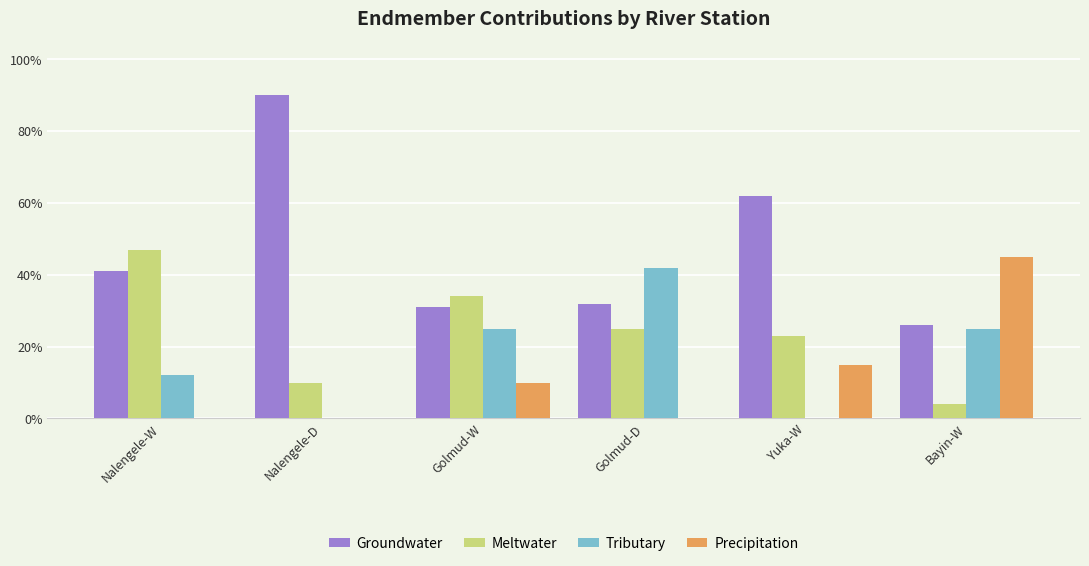

Are the bars horizontal?

No